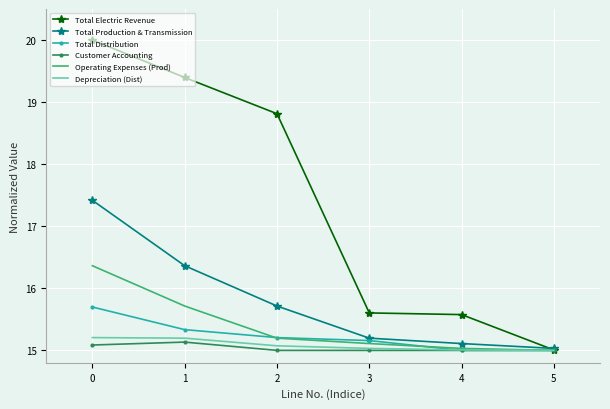

What is the minimum value shown in the chart?

15.0